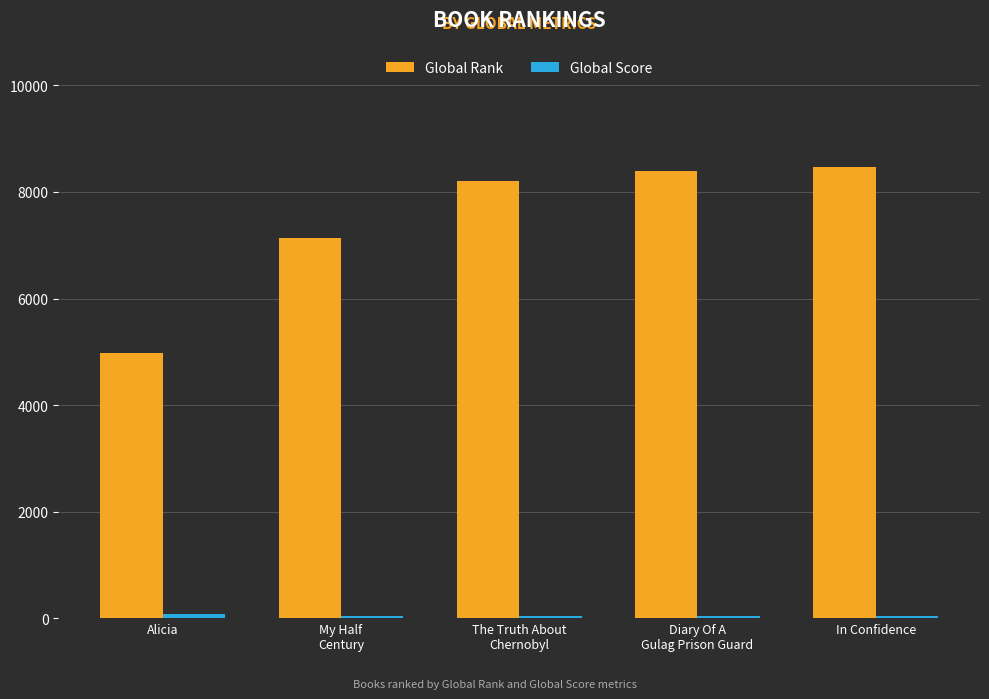

Is it true that Global Rank equals 12753 at In Confidence?

False